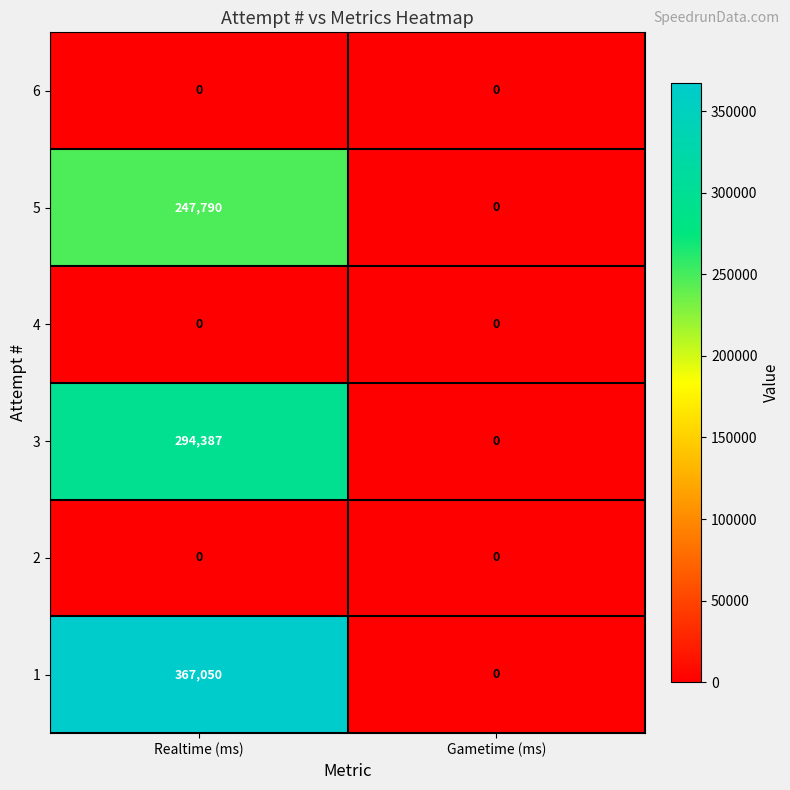

Count the number of data series in this chart.

6